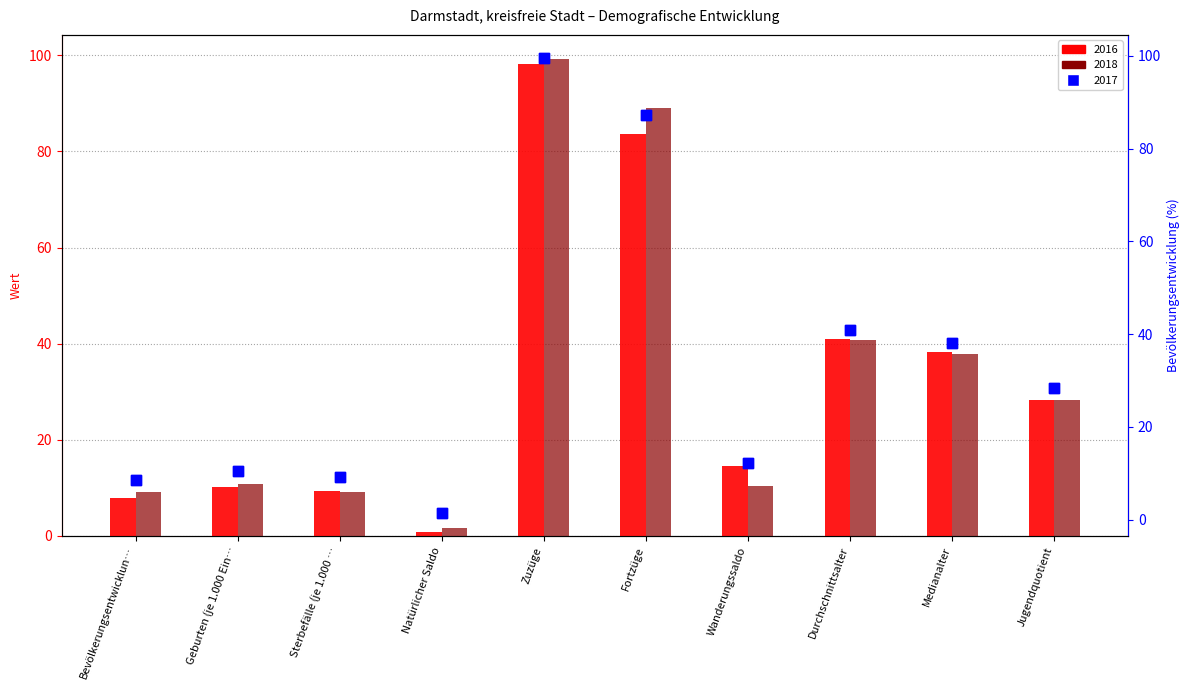

Which series reaches the maximum Y coordinate?

2017